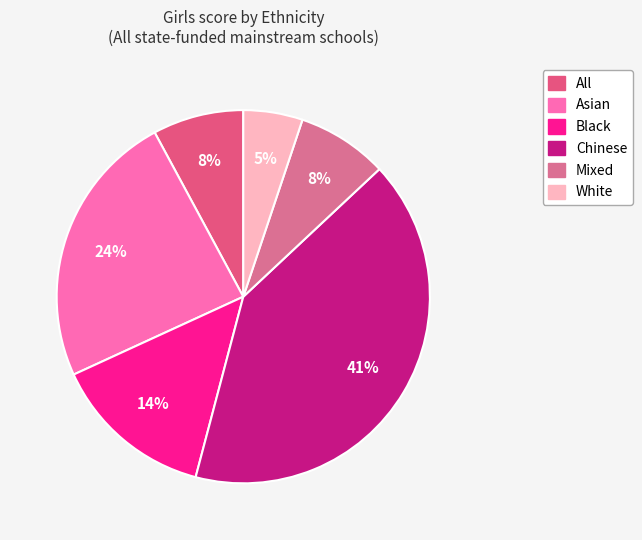

Is there any slice that represents more than half of the pie?

No